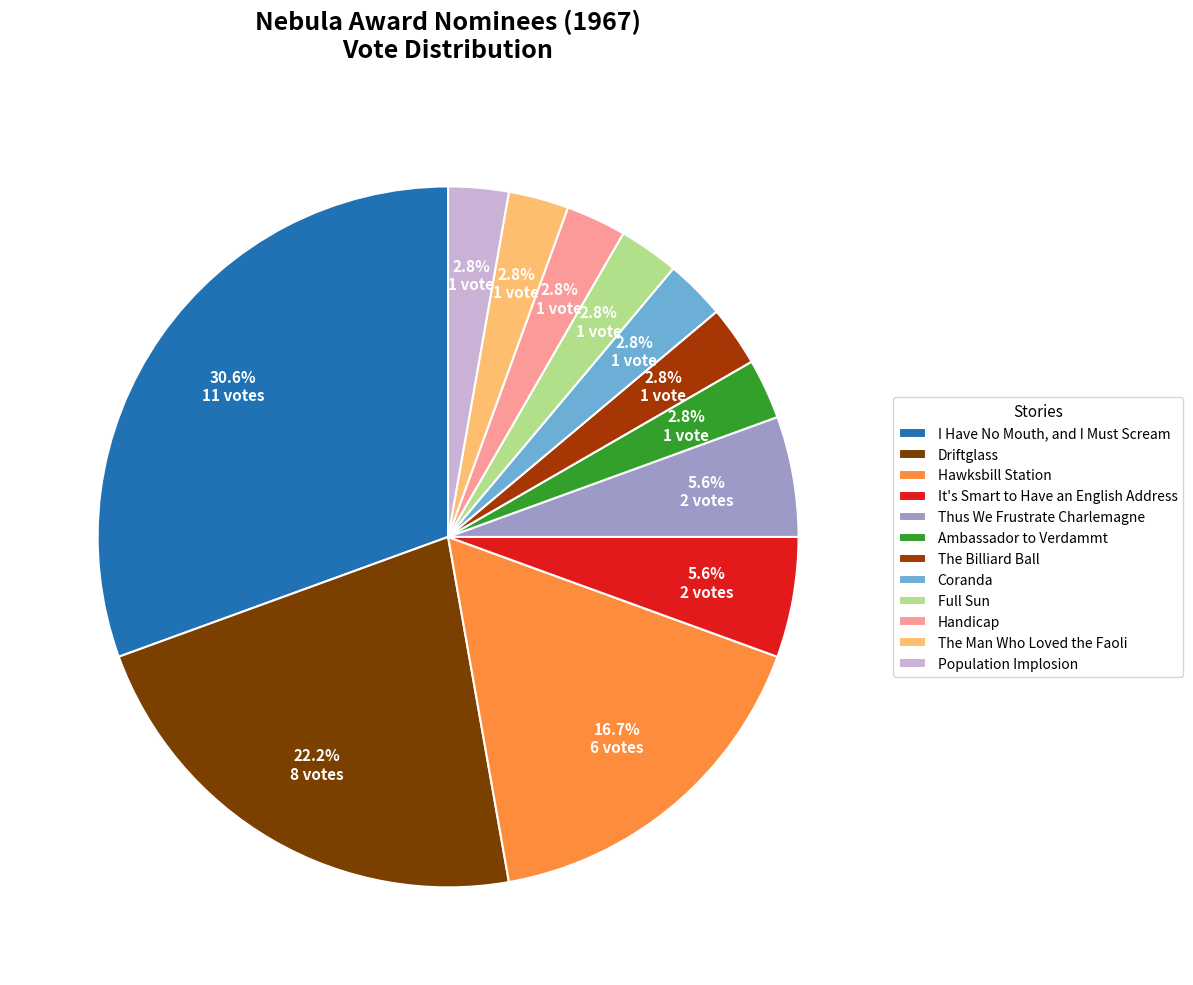

Is the sum of Population Implosion and Thus We Frustrate Charlemagne greater than half?

No